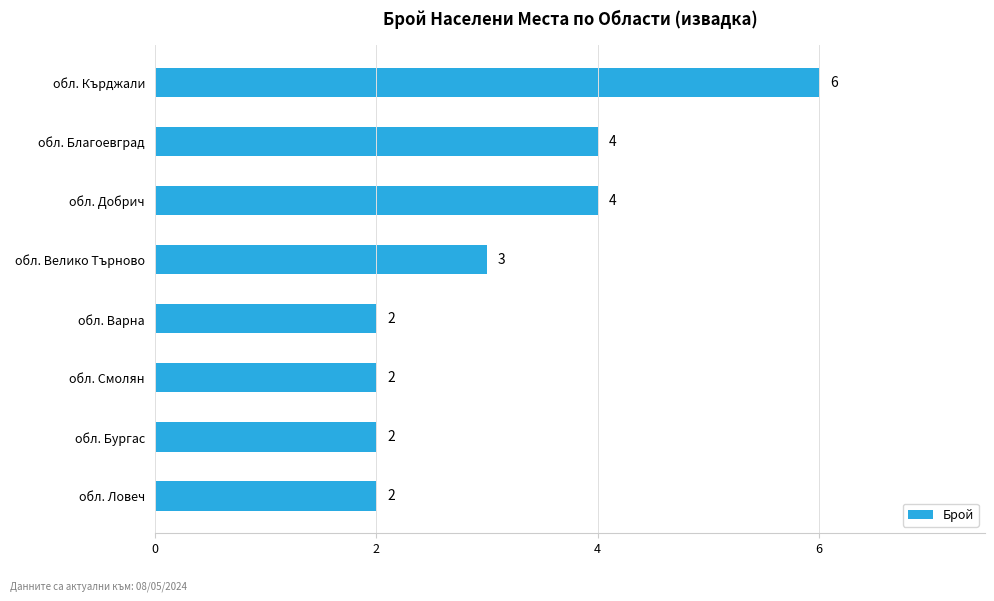

The chart shows a value of 3 at обл. Велико Търново. True or false?

True